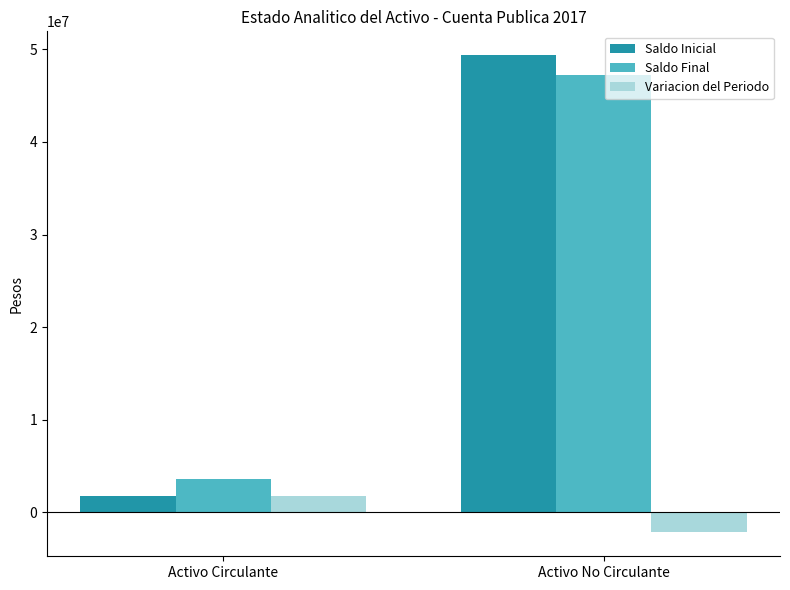

Rank the series at Activo No Circulante from lowest to highest value.

Variacion del Periodo, Saldo Final, Saldo Inicial